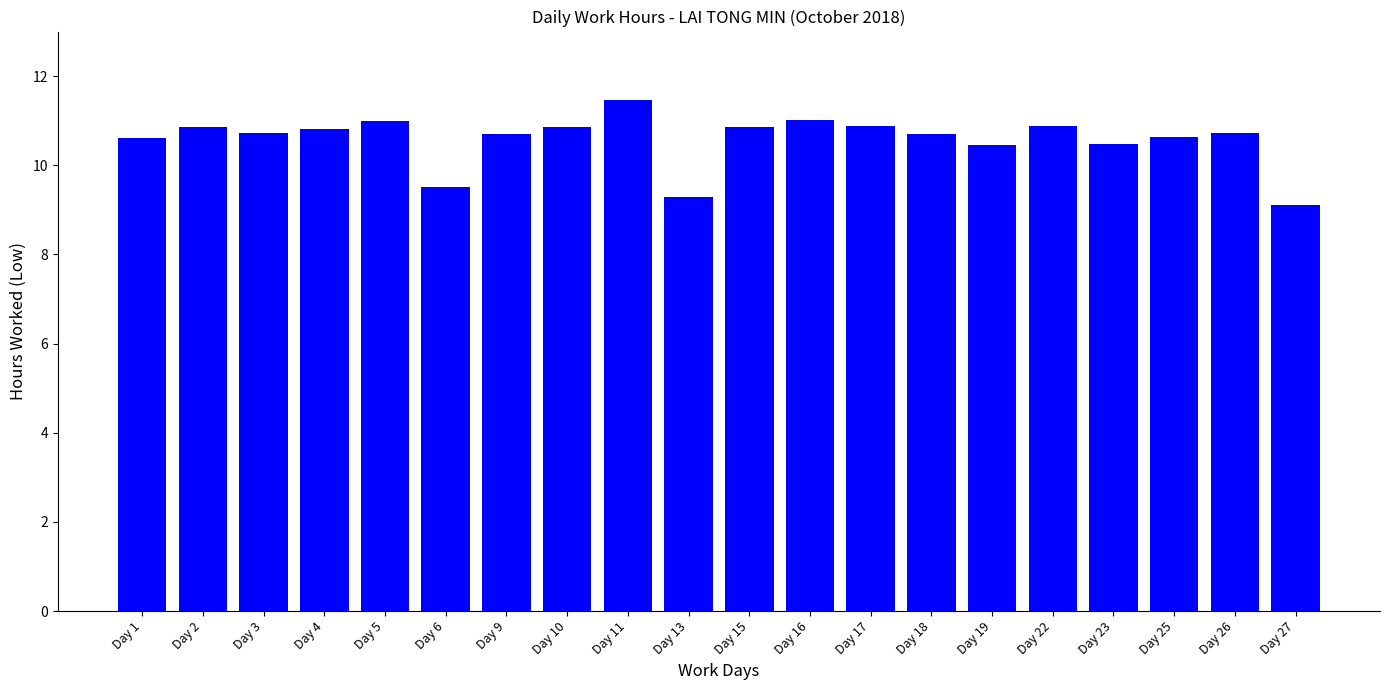

Does the chart contain stacked bars?

No